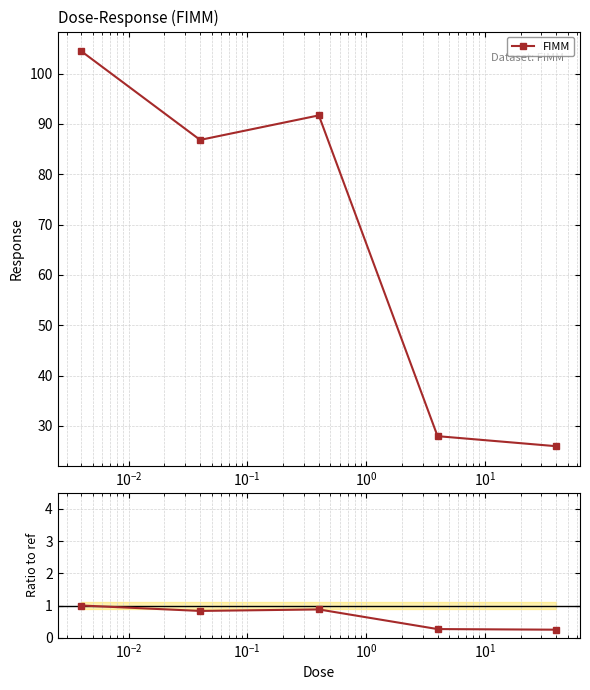

Count the FIMM / ref values in the range 0 to 1.

5